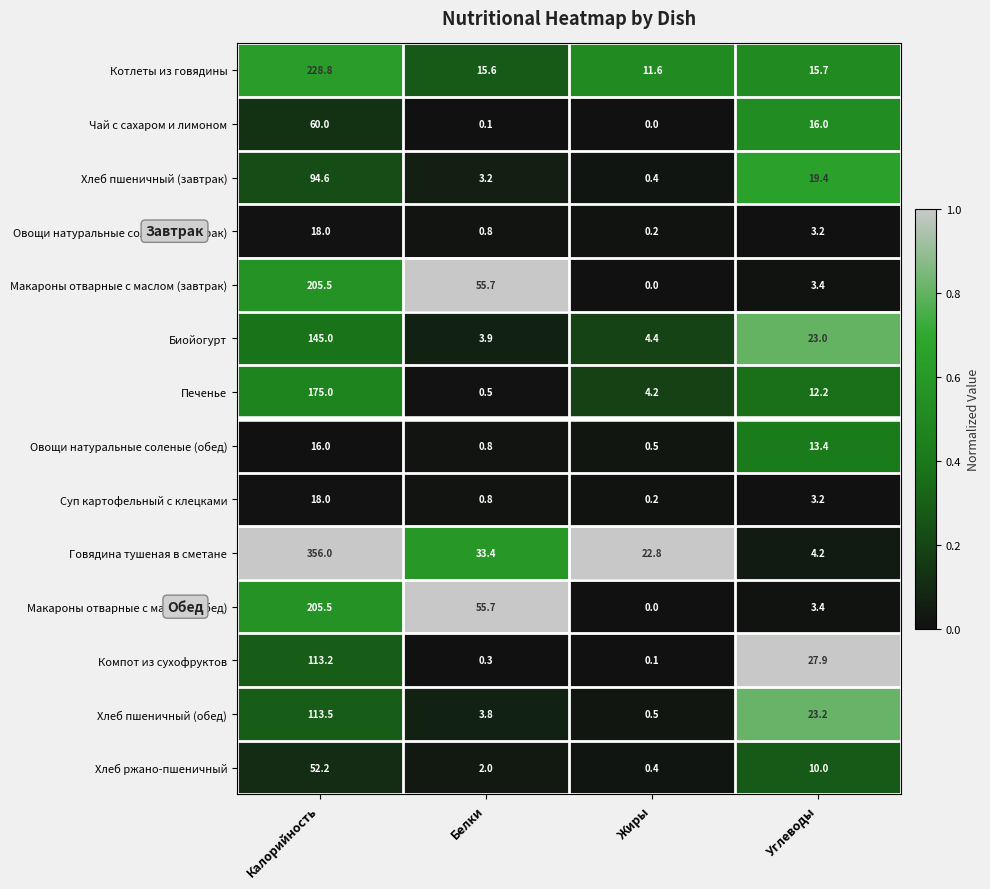

What is the spread (max minus min) of values at Калорийность?

340.0